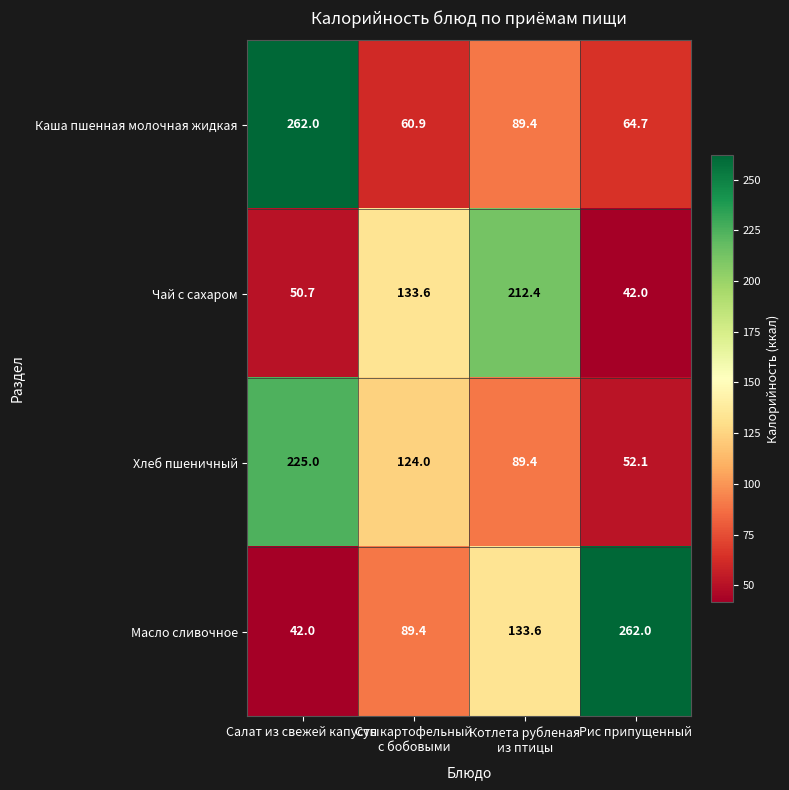

What is the difference between the maximum and minimum values in the Масло сливочное series?

220.0